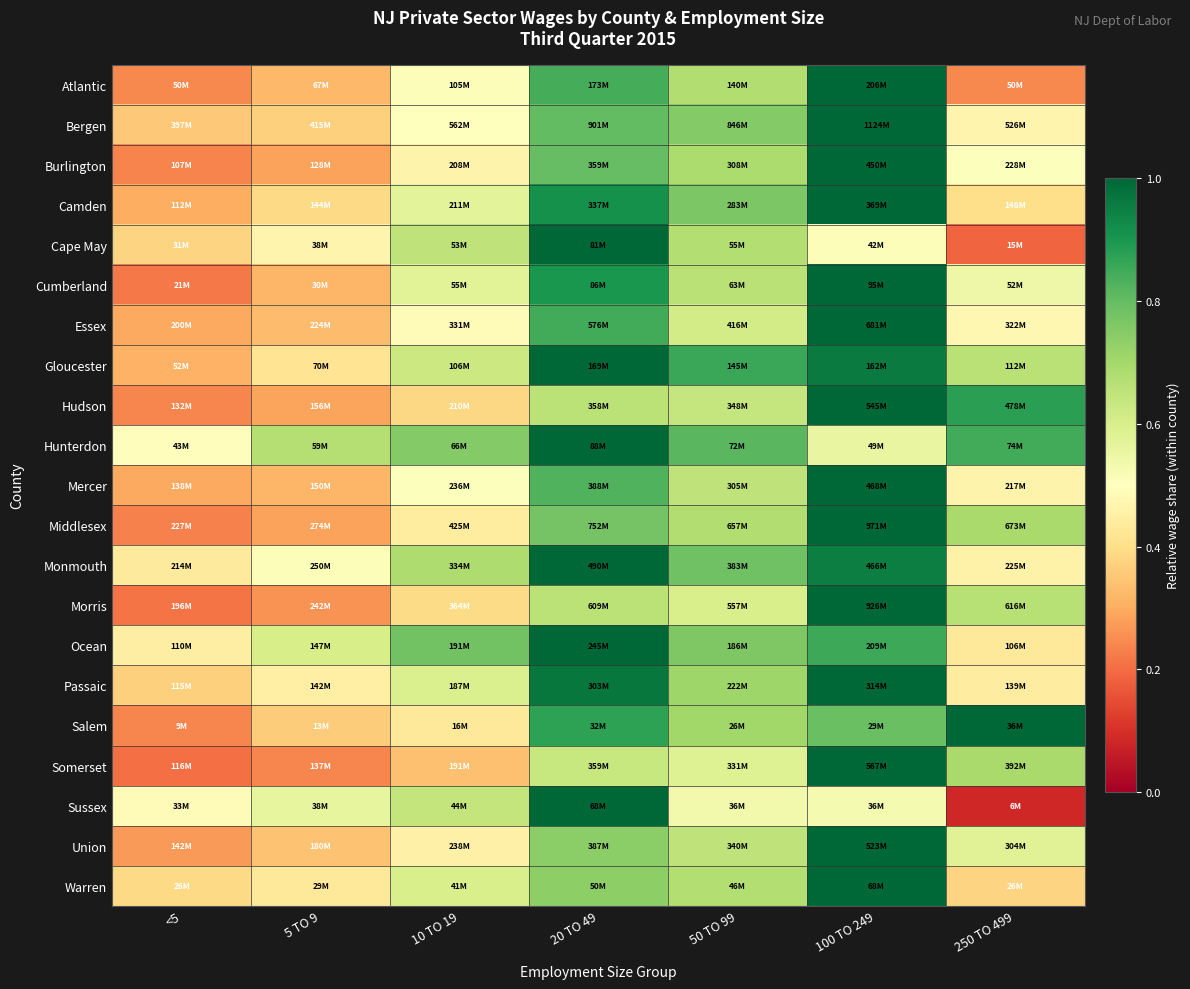

Reading left to right, what are all the values shown in this chart?

Atlantic: <5=0.2	5 TO 9=0.3	10 TO 19=0.5	20 TO 49=0.8	50 TO 99=0.7	100 TO 249=1.0	250 TO 499=0.2
Bergen: <5=0.4	5 TO 9=0.4	10 TO 19=0.5	20 TO 49=0.8	50 TO 99=0.8	100 TO 249=1.0	250 TO 499=0.5
Burlington: <5=0.2	5 TO 9=0.3	10 TO 19=0.5	20 TO 49=0.8	50 TO 99=0.7	100 TO 249=1.0	250 TO 499=0.5
Camden: <5=0.3	5 TO 9=0.4	10 TO 19=0.6	20 TO 49=0.9	50 TO 99=0.8	100 TO 249=1.0	250 TO 499=0.4
Cape May: <5=0.4	5 TO 9=0.5	10 TO 19=0.7	20 TO 49=1.0	50 TO 99=0.7	100 TO 249=0.5	250 TO 499=0.2
Cumberland: <5=0.2	5 TO 9=0.3	10 TO 19=0.6	20 TO 49=0.9	50 TO 99=0.7	100 TO 249=1.0	250 TO 499=0.5
Essex: <5=0.3	5 TO 9=0.3	10 TO 19=0.5	20 TO 49=0.8	50 TO 99=0.6	100 TO 249=1.0	250 TO 499=0.5
Gloucester: <5=0.3	5 TO 9=0.4	10 TO 19=0.6	20 TO 49=1.0	50 TO 99=0.9	100 TO 249=1.0	250 TO 499=0.7
Hudson: <5=0.2	5 TO 9=0.3	10 TO 19=0.4	20 TO 49=0.7	50 TO 99=0.6	100 TO 249=1.0	250 TO 499=0.9
Hunterdon: <5=0.5	5 TO 9=0.7	10 TO 19=0.8	20 TO 49=1.0	50 TO 99=0.8	100 TO 249=0.6	250 TO 499=0.8
Mercer: <5=0.3	5 TO 9=0.3	10 TO 19=0.5	20 TO 49=0.8	50 TO 99=0.7	100 TO 249=1.0	250 TO 499=0.5
Middlesex: <5=0.2	5 TO 9=0.3	10 TO 19=0.4	20 TO 49=0.8	50 TO 99=0.7	100 TO 249=1.0	250 TO 499=0.7
Monmouth: <5=0.4	5 TO 9=0.5	10 TO 19=0.7	20 TO 49=1.0	50 TO 99=0.8	100 TO 249=0.9	250 TO 499=0.5
Morris: <5=0.2	5 TO 9=0.3	10 TO 19=0.4	20 TO 49=0.7	50 TO 99=0.6	100 TO 249=1.0	250 TO 499=0.7
Ocean: <5=0.4	5 TO 9=0.6	10 TO 19=0.8	20 TO 49=1.0	50 TO 99=0.8	100 TO 249=0.9	250 TO 499=0.4
Passaic: <5=0.4	5 TO 9=0.5	10 TO 19=0.6	20 TO 49=1.0	50 TO 99=0.7	100 TO 249=1.0	250 TO 499=0.4
Salem: <5=0.2	5 TO 9=0.4	10 TO 19=0.4	20 TO 49=0.9	50 TO 99=0.7	100 TO 249=0.8	250 TO 499=1.0
Somerset: <5=0.2	5 TO 9=0.2	10 TO 19=0.3	20 TO 49=0.6	50 TO 99=0.6	100 TO 249=1.0	250 TO 499=0.7
Sussex: <5=0.5	5 TO 9=0.6	10 TO 19=0.6	20 TO 49=1.0	50 TO 99=0.5	100 TO 249=0.5	250 TO 499=0.1
Union: <5=0.3	5 TO 9=0.3	10 TO 19=0.5	20 TO 49=0.7	50 TO 99=0.6	100 TO 249=1.0	250 TO 499=0.6
Warren: <5=0.4	5 TO 9=0.4	10 TO 19=0.6	20 TO 49=0.7	50 TO 99=0.7	100 TO 249=1.0	250 TO 499=0.4